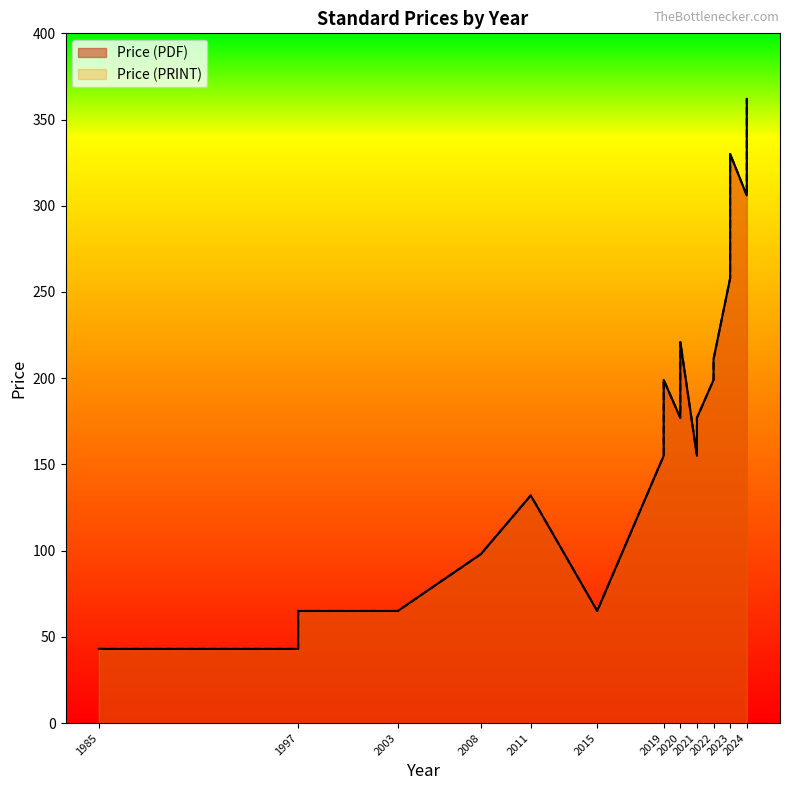

Does the chart have visible grid lines?

No